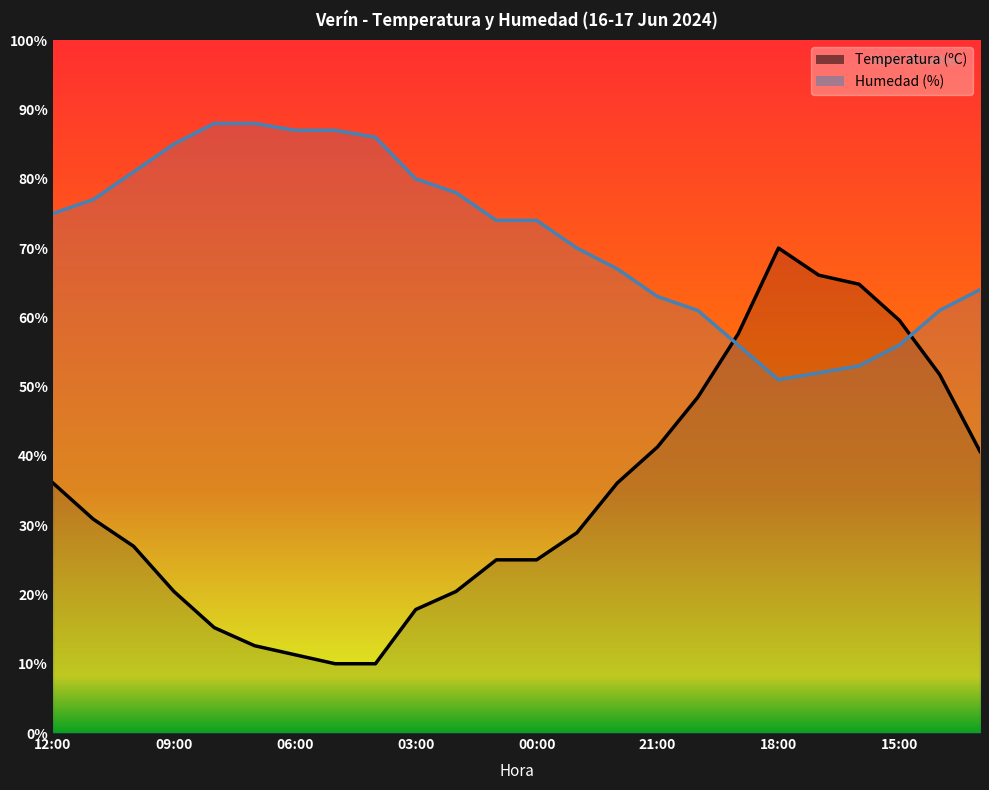

At 16:00, list the series in order from smallest to largest.

Humedad (%), Temperatura (ºC)